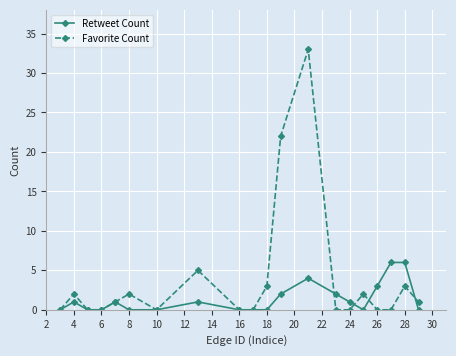

What is the value of the Retweet Count point at the 8th from the left?

1